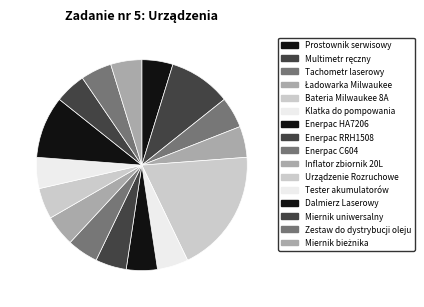

Rank the categories by value from lowest to highest.

Prostownik serwisowy, Tachometr laserowy, Ładowarka Milwaukee, Klatka do pompowania, Enerpac HA7206, Enerpac RRH1508, Enerpac C604, Inflator zbiornik 20L, Urządzenie Rozruchowe, Tester akumulatorów, Miernik uniwersalny, Zestaw do dystrybucji oleju, Miernik bieżnika, Multimetr ręczny, Dalmierz Laserowy, Bateria Milwaukee 8A